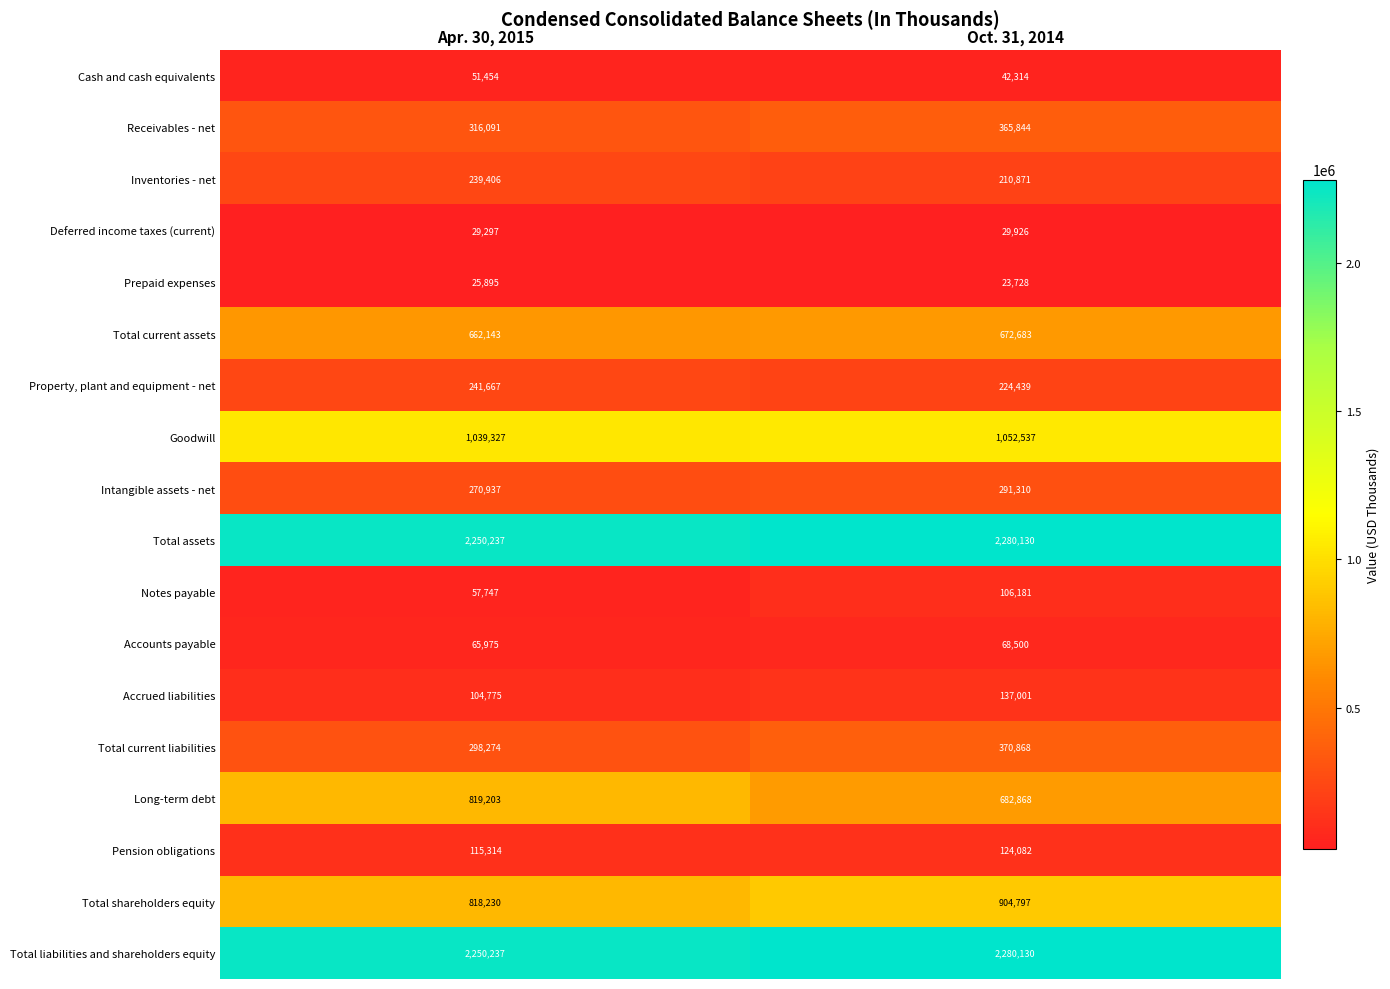

What is the sum of all Property, plant and equipment - net values?

466106